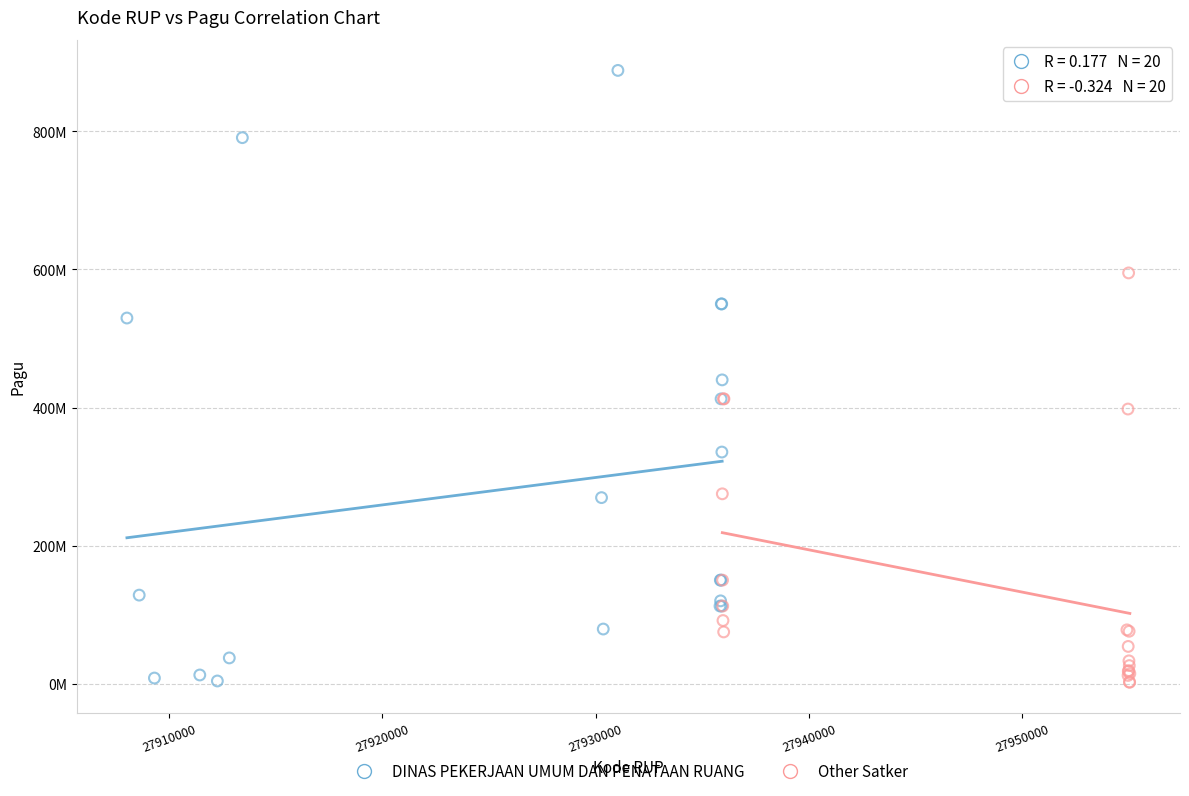

Which series contains the highest Y value?

DINAS PEKERJAAN UMUM DAN PENATAAN RUANG